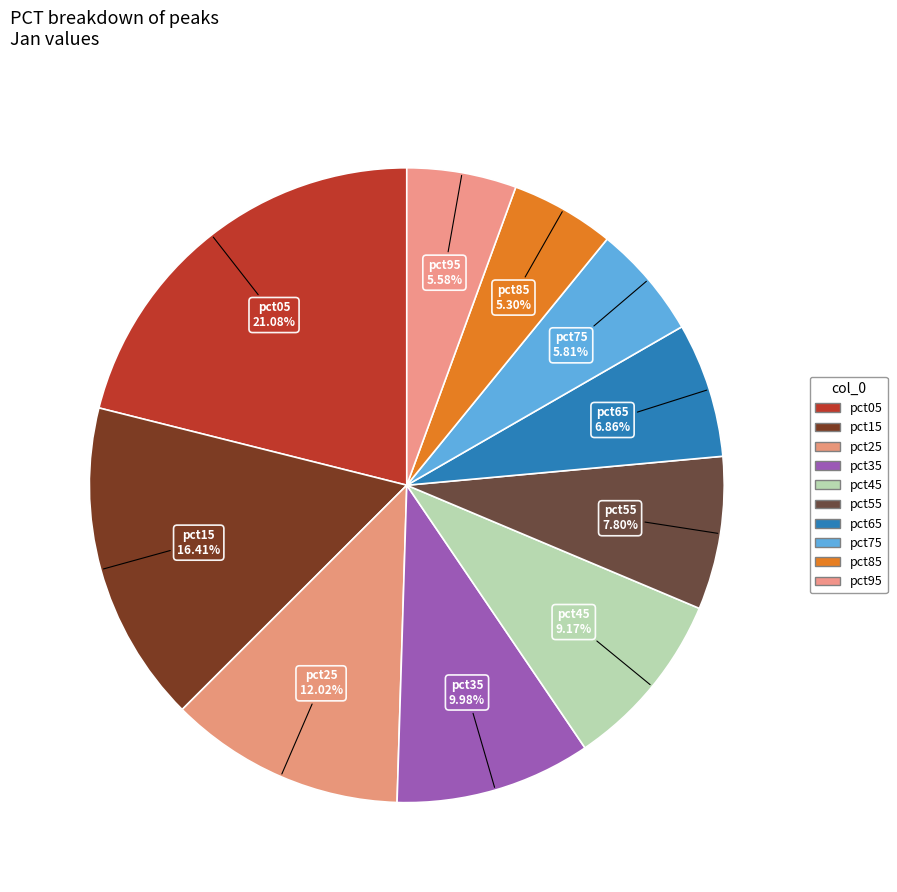

Which category has the smallest portion of the pie?

pct85